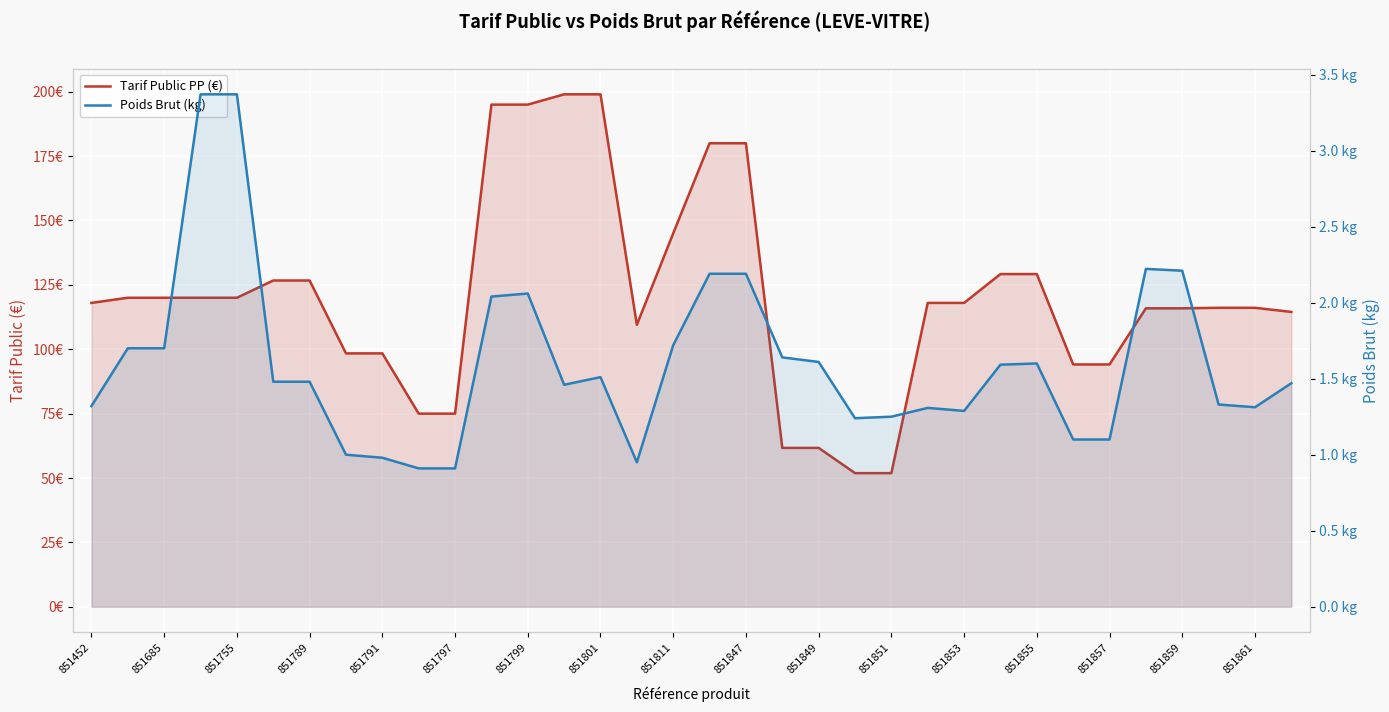

Reading left to right, list all the values displayed in this chart.

Tarif Public PP (€): 118.0	120.0	120.0	120.0	120.0	126.7	126.7	98.4	98.4	75.0	75.0	195.0	195.0	199.0	199.0	109.5	145.0	180.0	180.0	61.7	61.7	51.9	51.9	118.0	118.0	129.2	129.2	94.1	94.1	115.9	115.9	116.1	116.1	114.5
Poids Brut (kg): 1.3	1.7	1.7	3.4	3.4	1.5	1.5	1.0	1.0	0.9	0.9	2.0	2.1	1.5	1.5	0.9	1.7	2.2	2.2	1.6	1.6	1.2	1.2	1.3	1.3	1.6	1.6	1.1	1.1	2.2	2.2	1.3	1.3	1.5